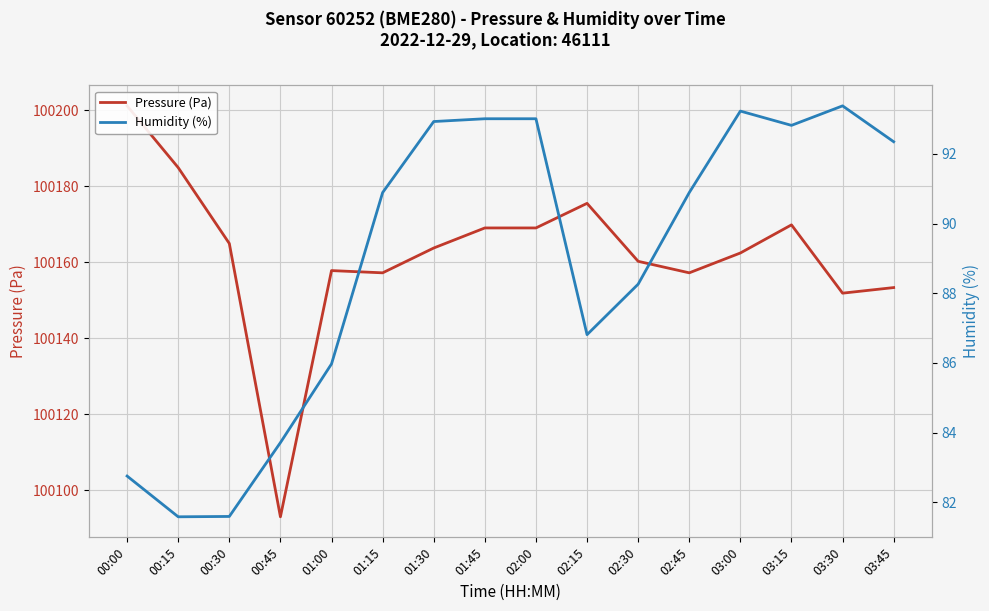

The Pressure (Pa) series shows 100169.0 at 02:00. True or false?

True